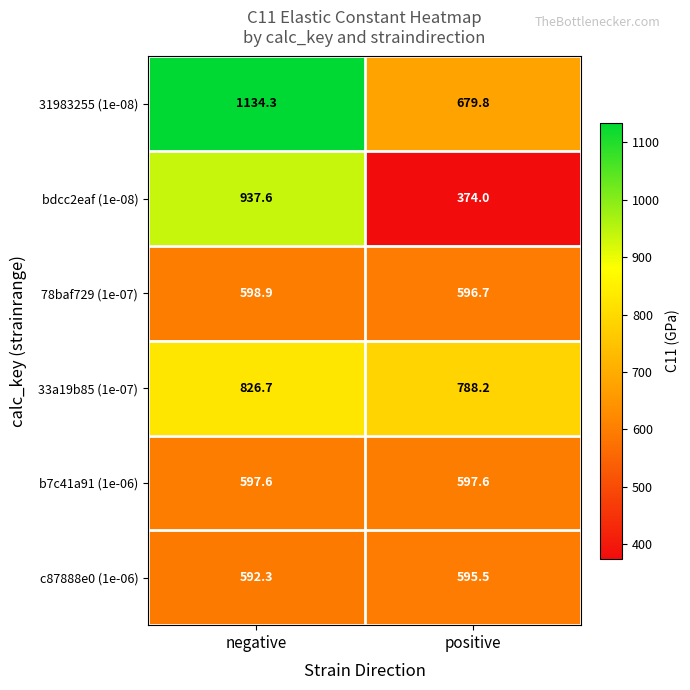

What is the smallest value displayed?

374.0